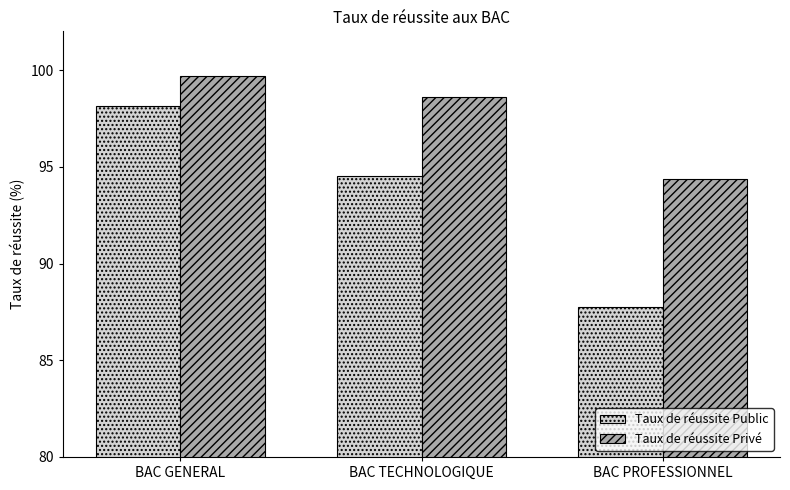

What is the label of the 1st bar from the left?

BAC GENERAL